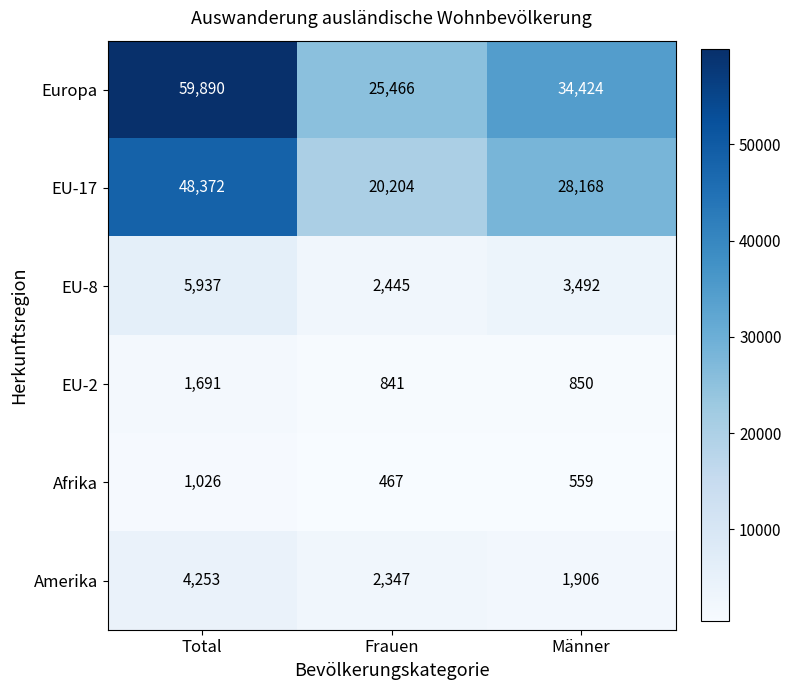

Which series changed the most between Total and Männer?

Europa